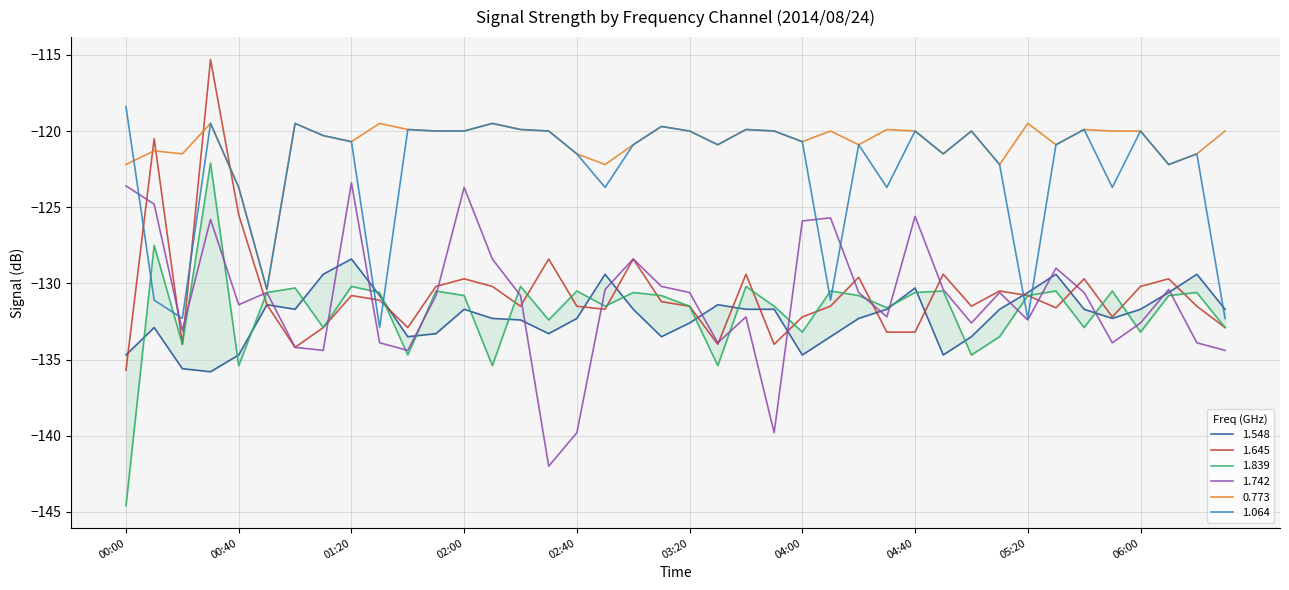

What is the average value of the 0.773 series?

-120.8